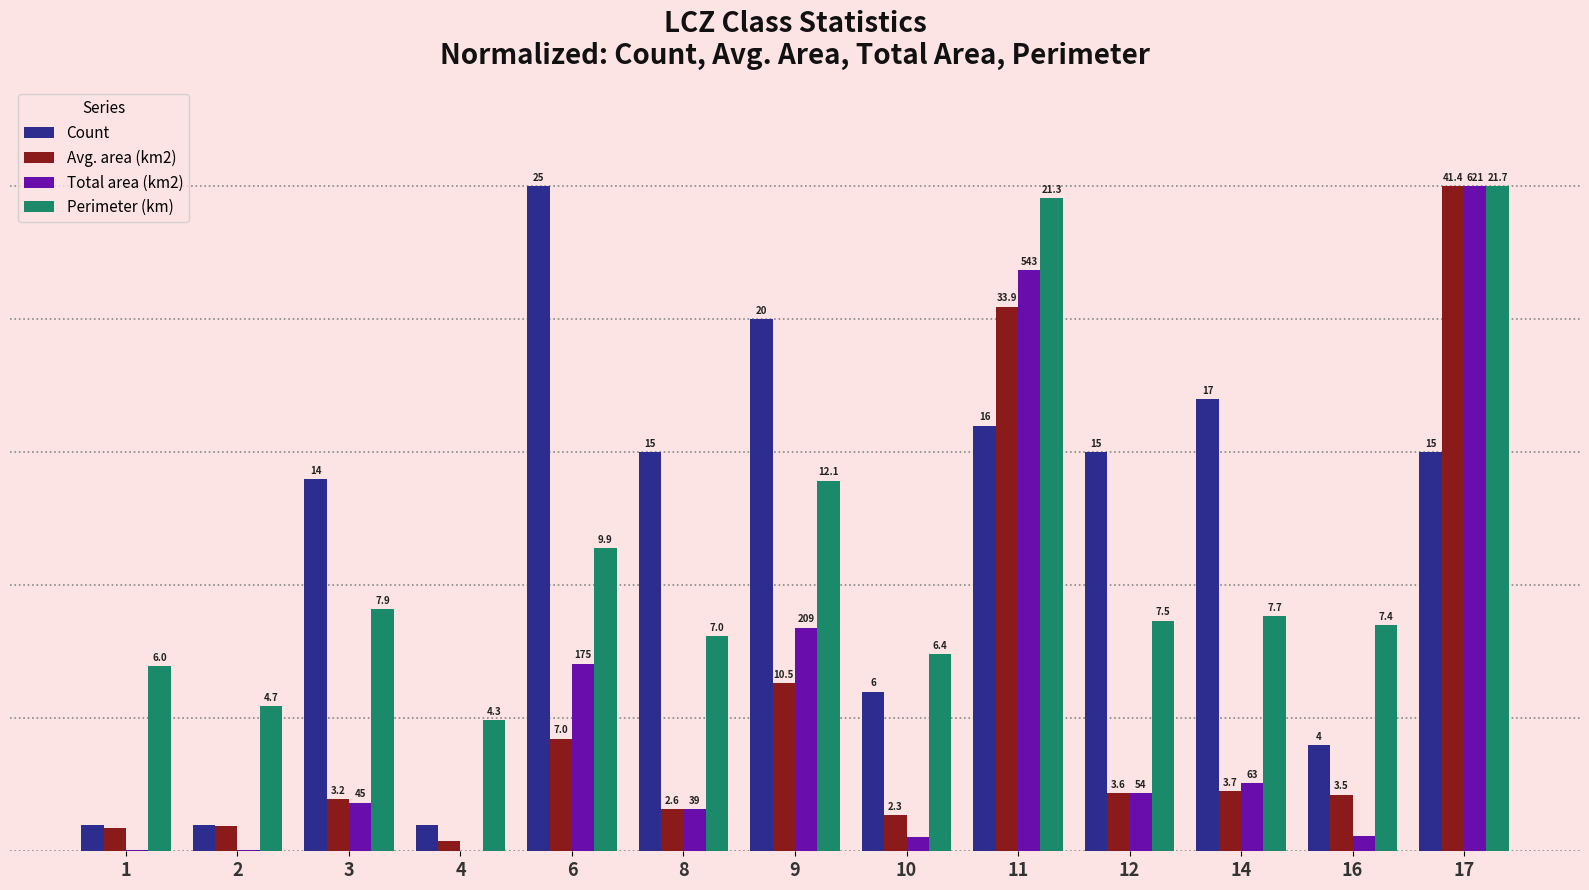

Are the bars horizontal?

No